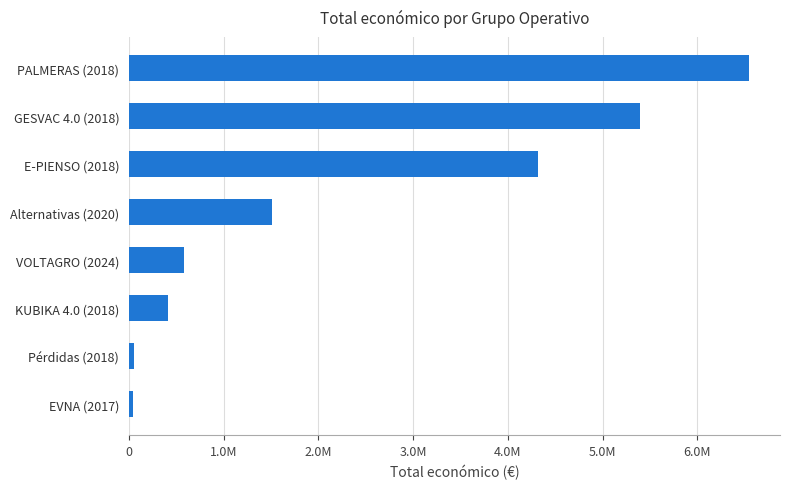

Which label corresponds to the largest value in the chart?

PALMERAS (2018)